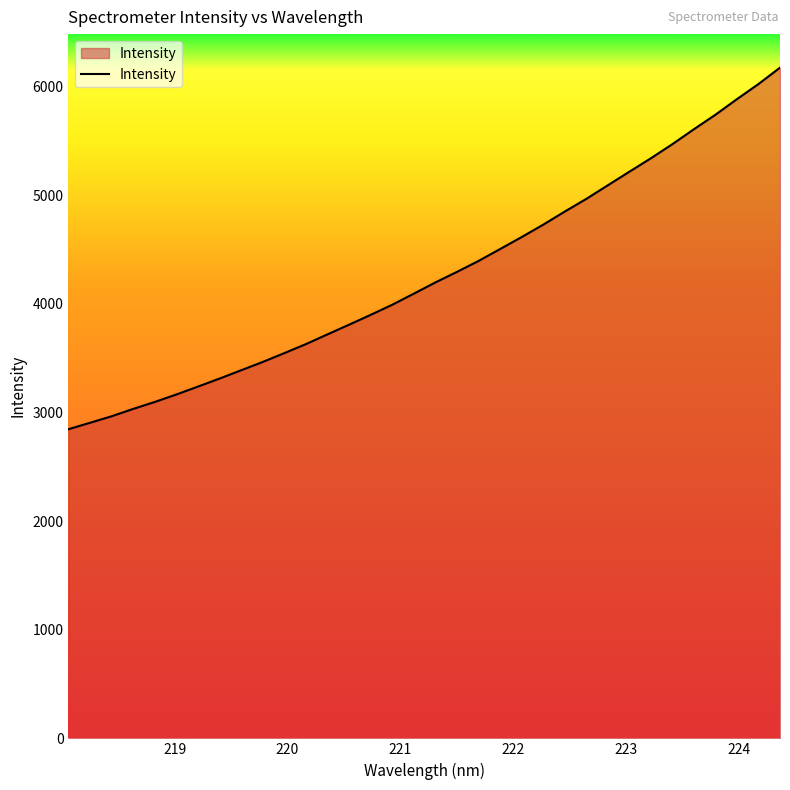

What is the sum of all values?

145205.1